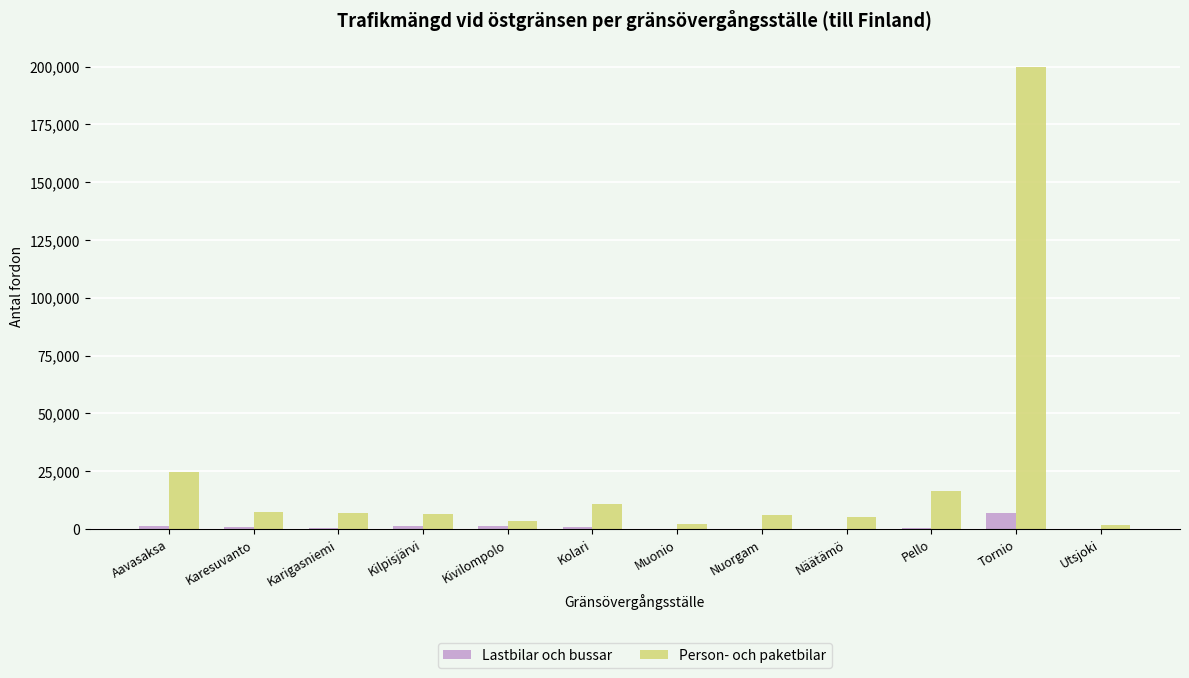

What is the sum of all Person- och paketbilar values?

292128